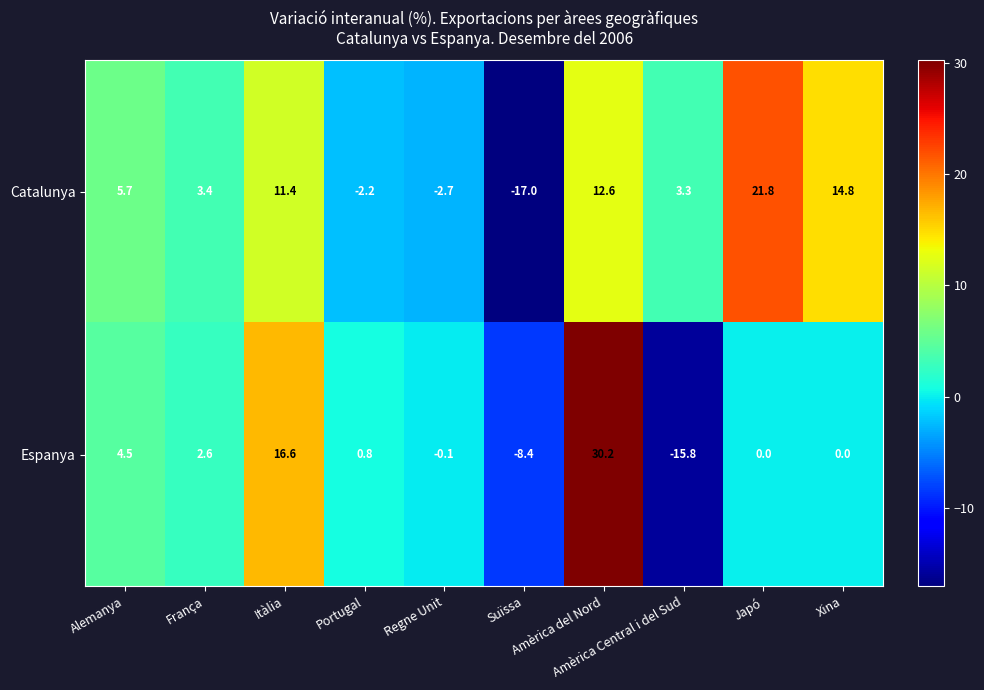

What is the minimum value for Catalunya?

-17.0